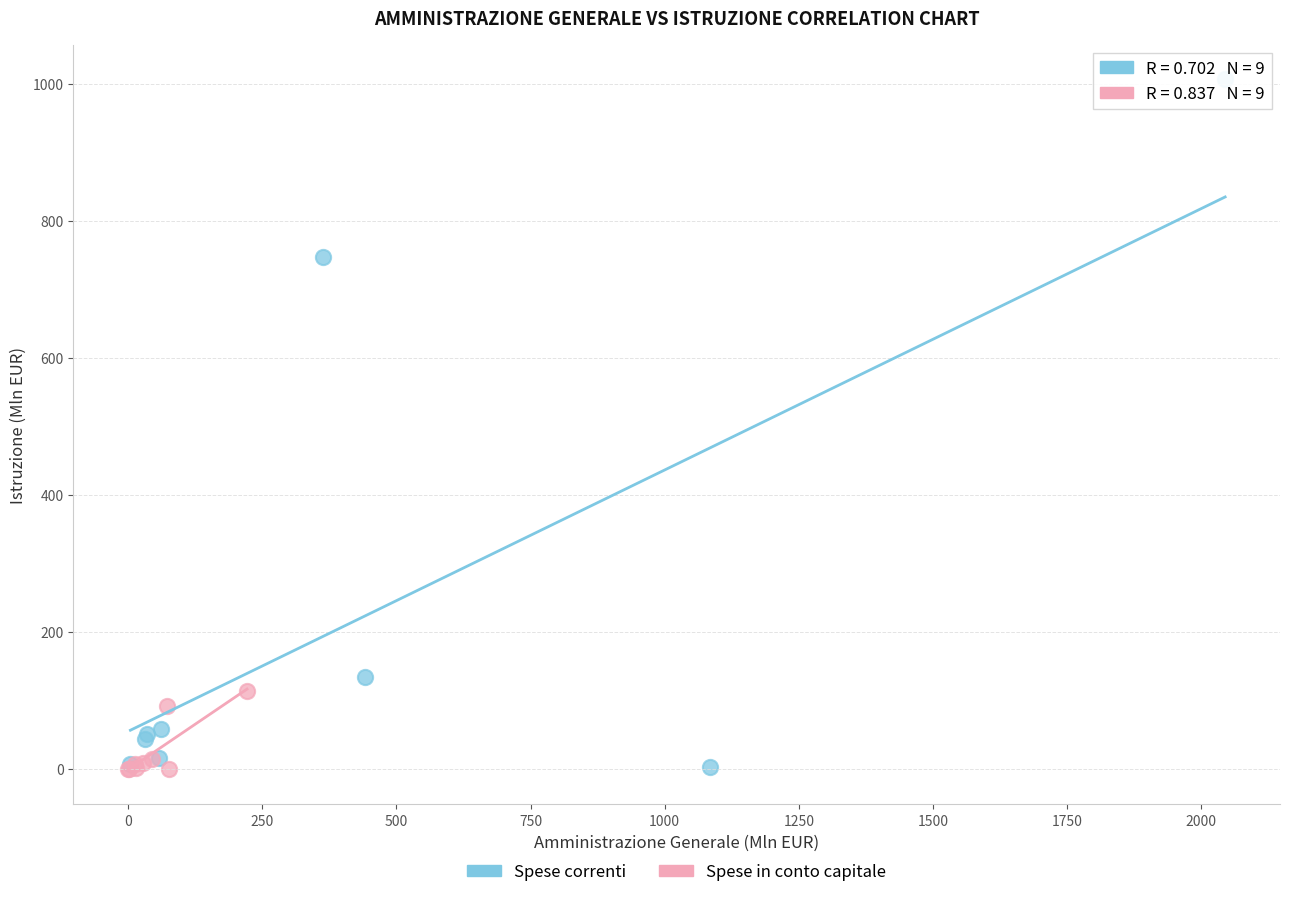

Which series has the widest spread of Y values?

Spese correnti